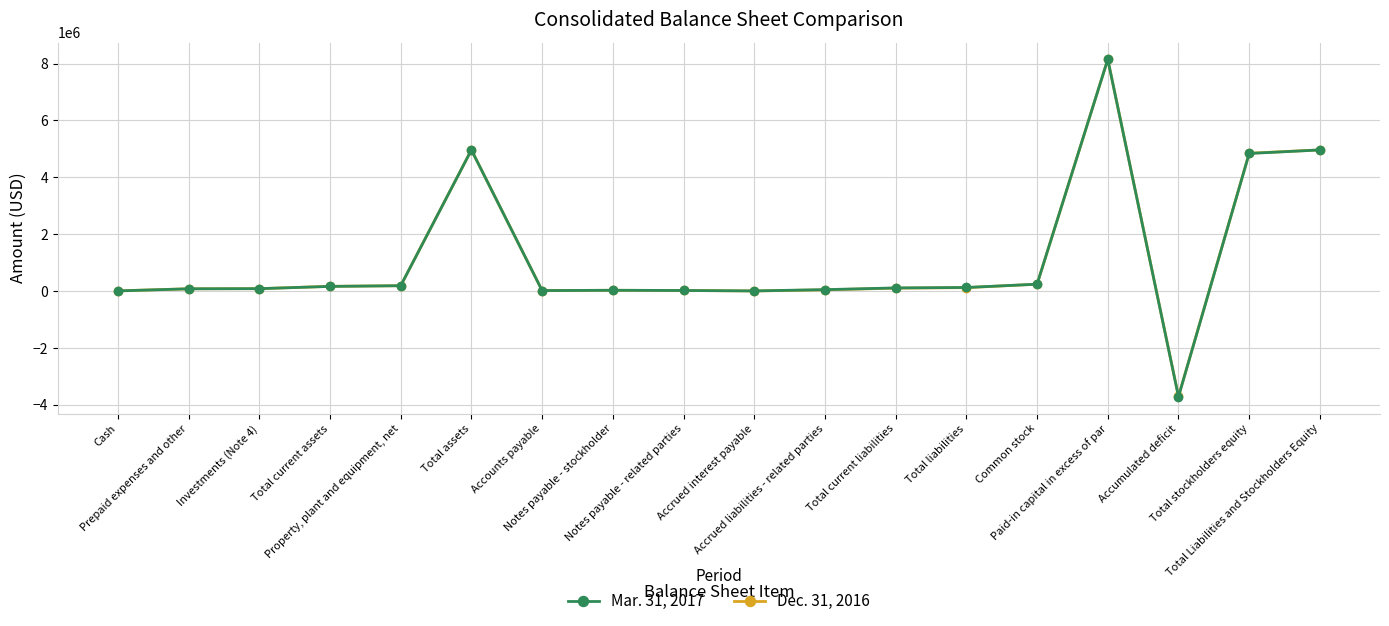

List the series in order of their overall mean, lowest first.

Mar. 31, 2017, Dec. 31, 2016